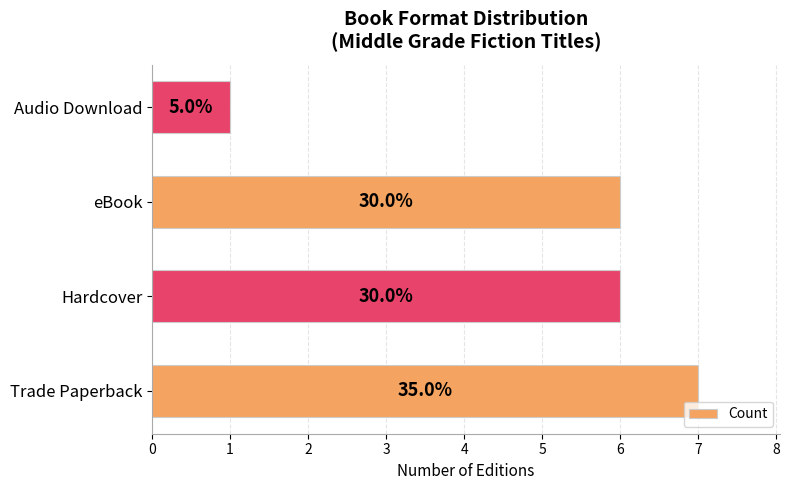

Does the chart contain any negative values?

No